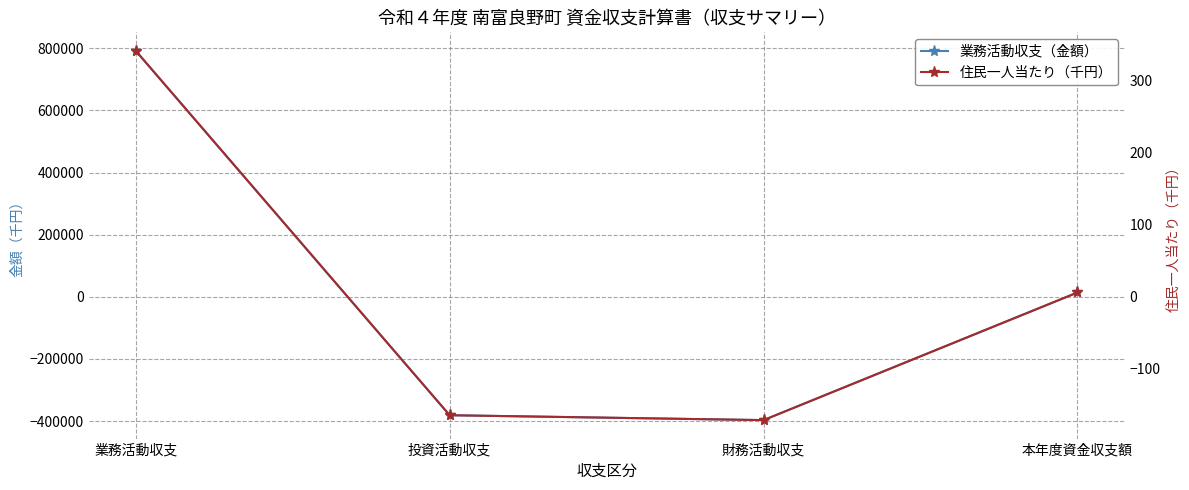

What value does the 業務活動収支（金額） series have at 業務活動収支?

792164.0